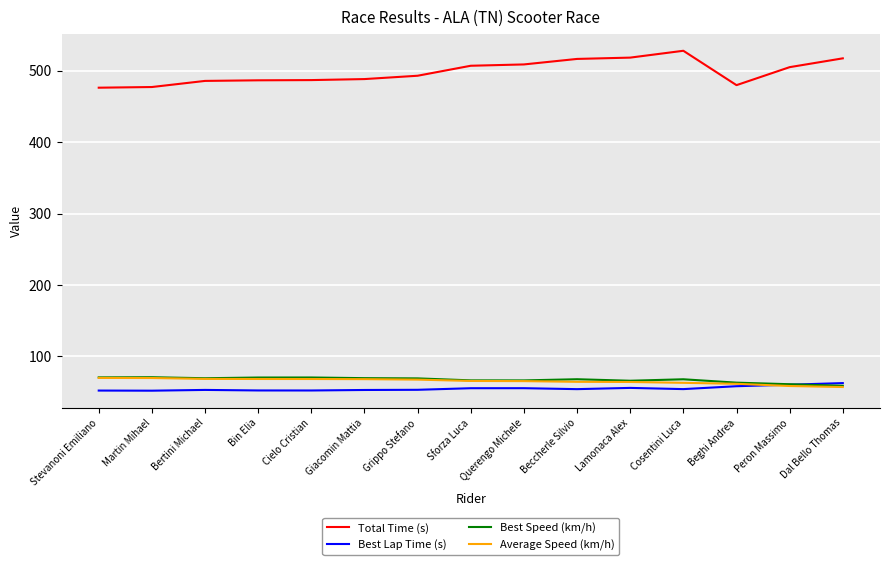

What is the average value of the Best Speed (km/h) series?

67.4